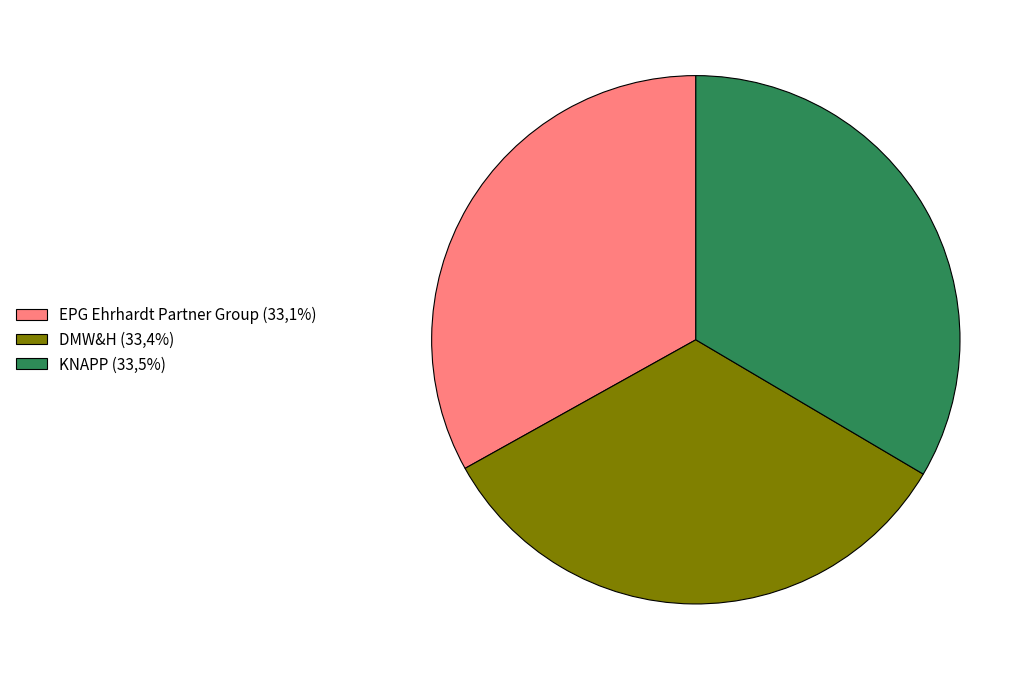

Is it true that DMW&H is 47% of the pie?

False